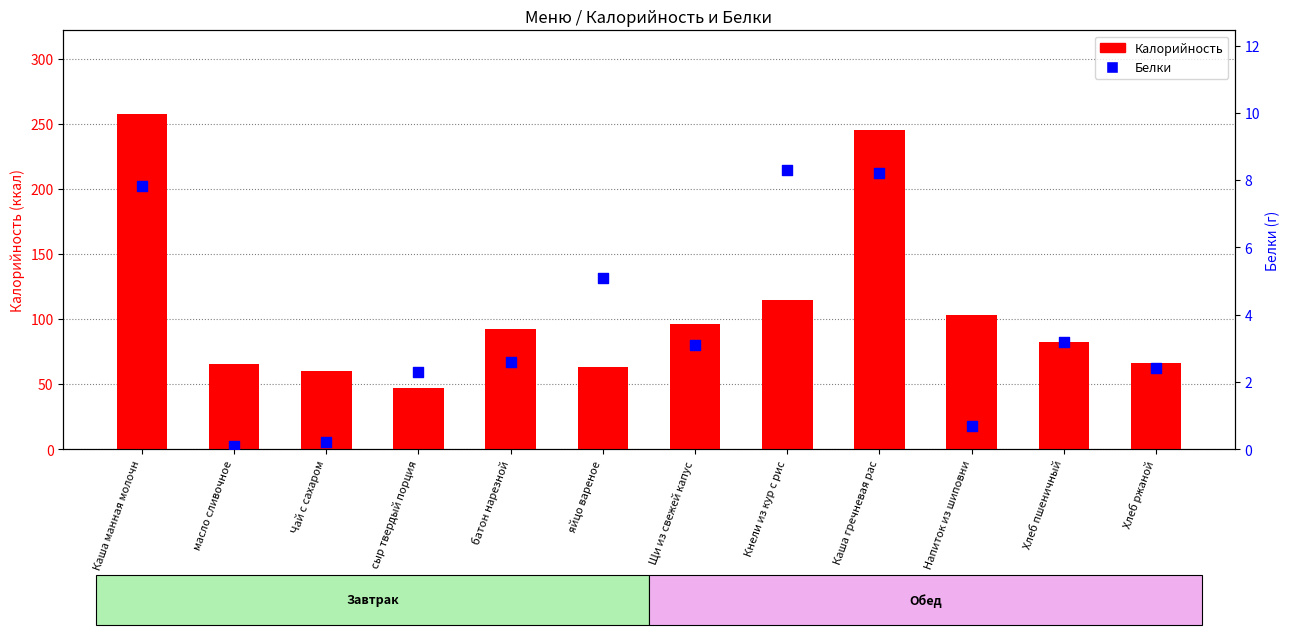

At how many categories does at least one series exceed 25?

12